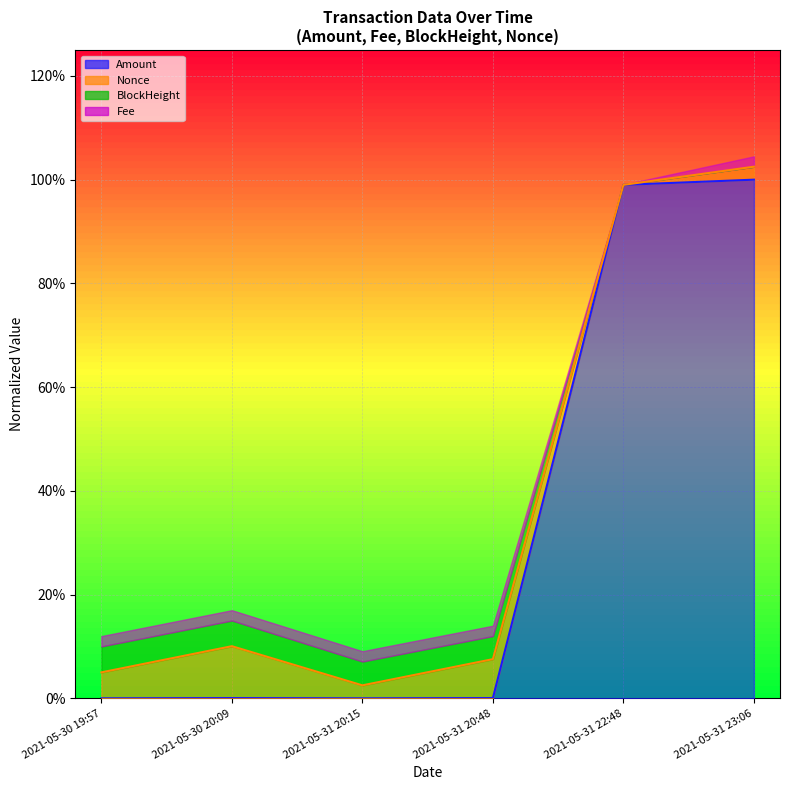

What is the highest value of the Amount series?

1.0